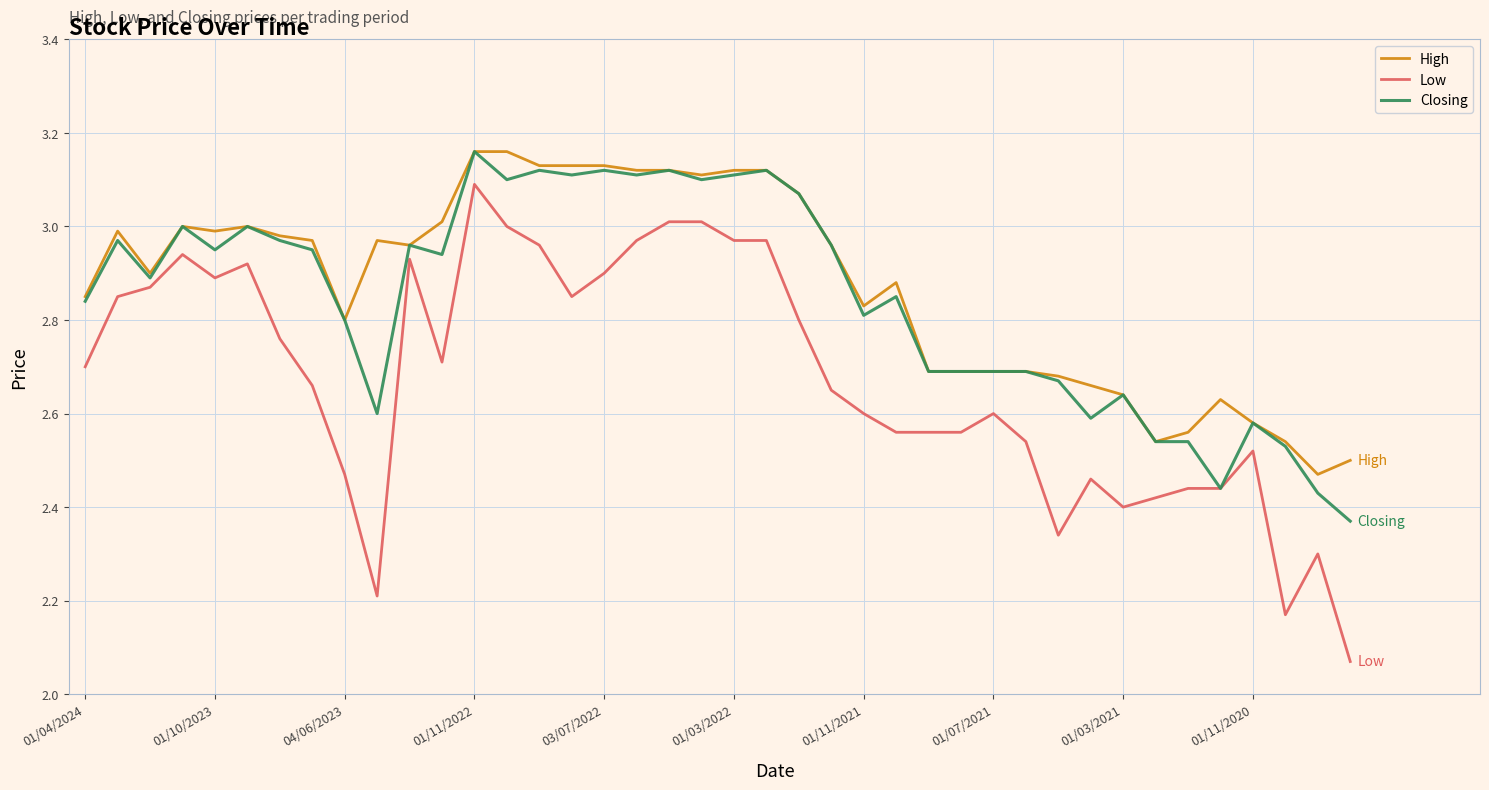

True or false: High and Low intersect in this chart.

False